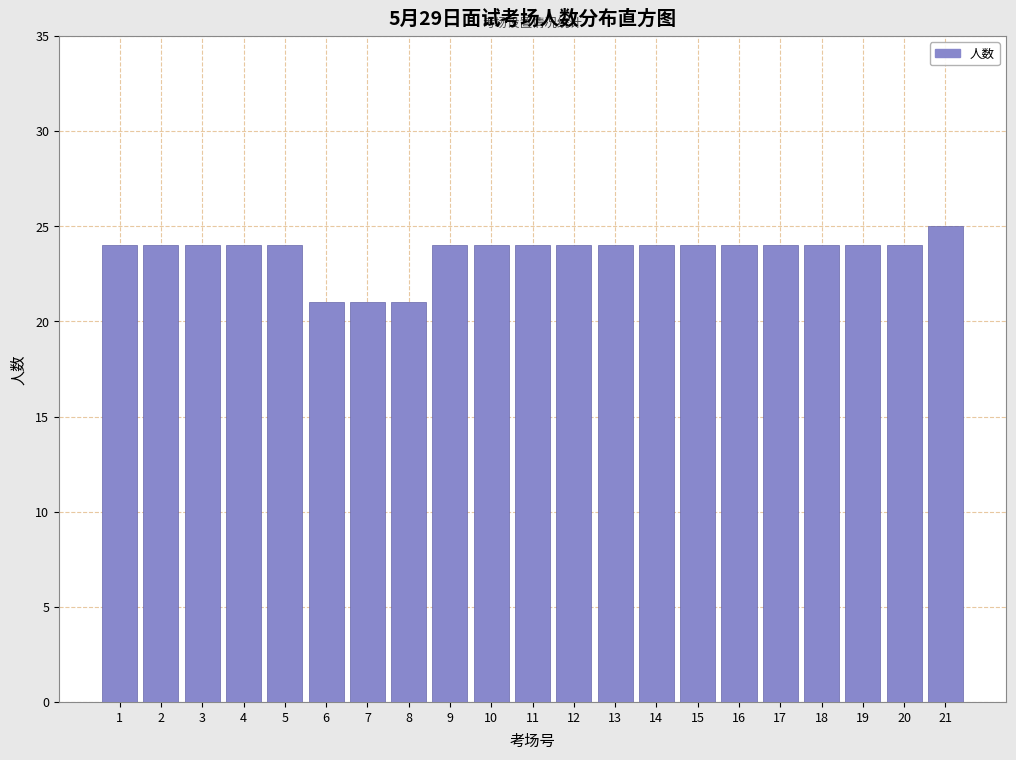

Reading right to left, list all the values displayed in this chart.

21=25	20=24	19=24	18=24	17=24	16=24	15=24	14=24	13=24	12=24	11=24	10=24	9=24	8=21	7=21	6=21	5=24	4=24	3=24	2=24	1=24